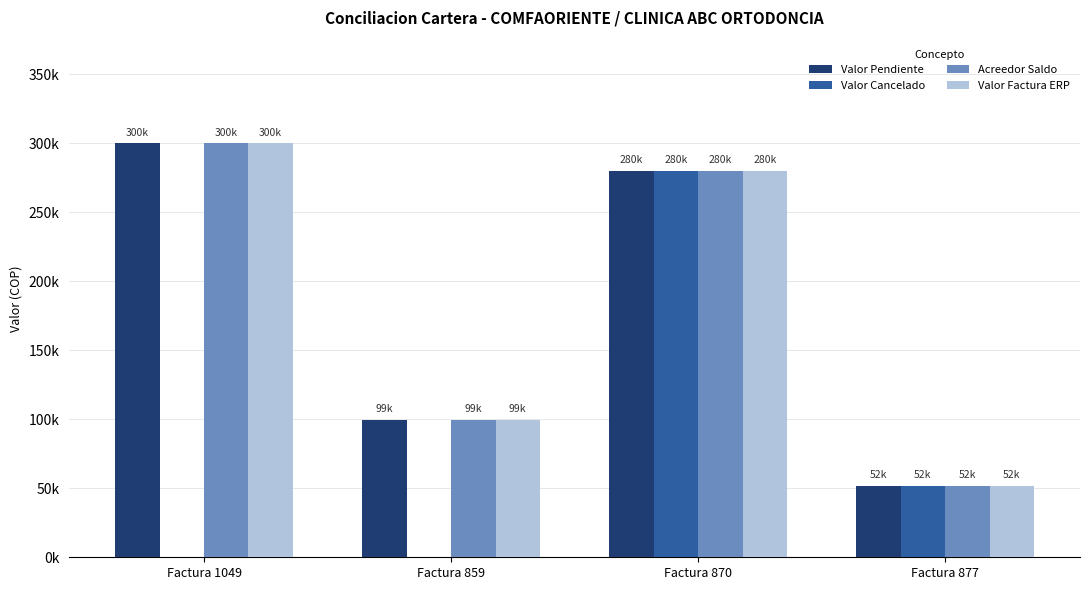

What are all the series names shown in the legend?

Valor Pendiente, Valor Cancelado, Acreedor Saldo, Valor Factura ERP